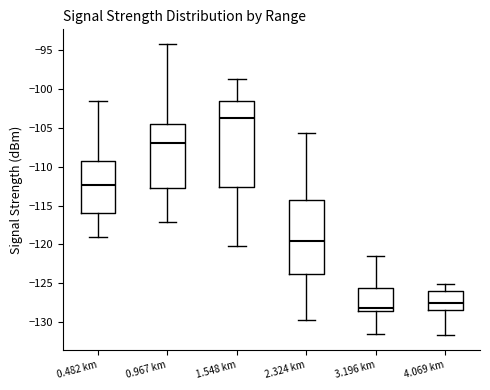

Reading left to right, transcribe this box plot: for each box, give where its median line is, the range the box spans, and where its two whiskers end, as read against the y-axis. The values are not printed on the chart, so give them approximately, as read against the axis.

0.482 km: median -112.5, box -116.0 to -109.5, whiskers -119.0 to -101.5
0.967 km: median -107.0, box -112.5 to -104.5, whiskers -117.0 to -94.0
1.548 km: median -103.5, box -112.5 to -101.5, whiskers -120.0 to -98.5
2.324 km: median -119.5, box -123.5 to -114.0, whiskers -129.5 to -105.5
3.196 km: median -128.0, box -128.5 to -125.5, whiskers -131.5 to -121.5
4.069 km: median -127.5, box -128.5 to -126.0, whiskers -131.5 to -125.0